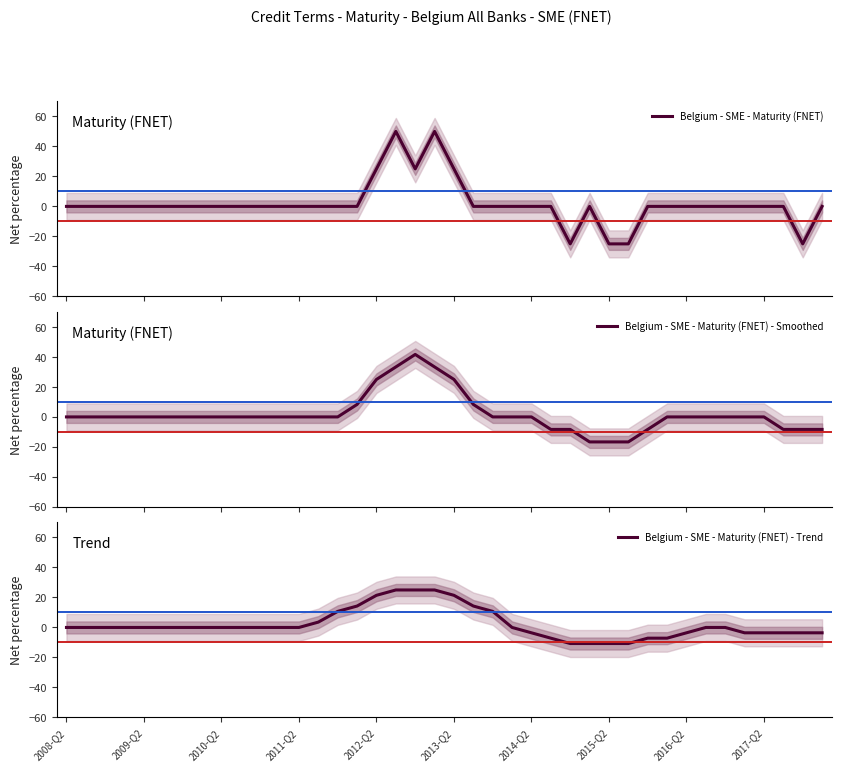

At 2016-Q2, list the series in order from largest to smallest.

Belgium - SME - Maturity (FNET), Belgium - SME - Maturity (FNET) - Smoothed, Belgium - SME - Maturity (FNET) - Trend